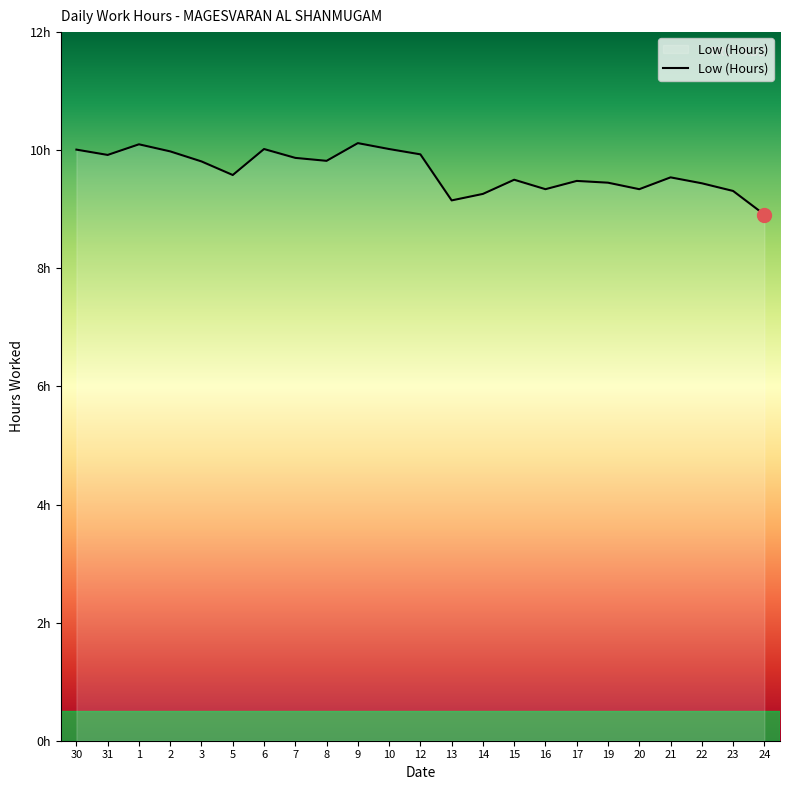

Does the chart have visible grid lines?

No